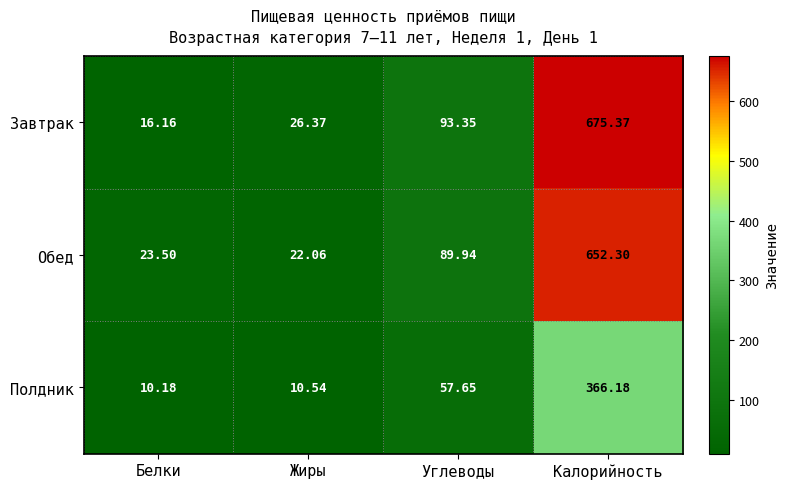

Which category has the highest value in the Обед series?

Калорийность